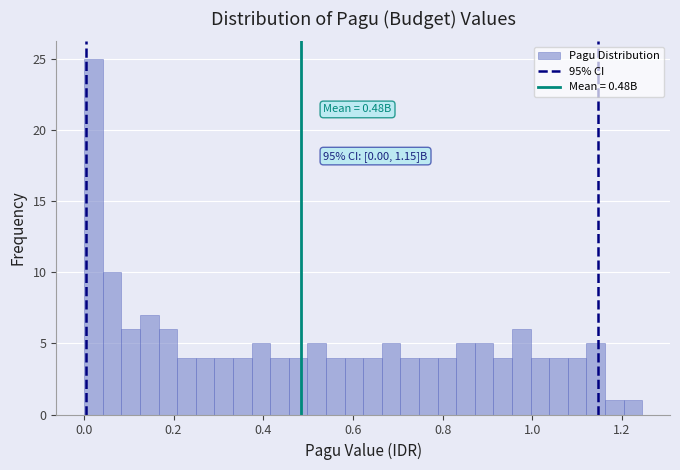

Around what value on the x-axis is the tallest bar? Give the approximate position of its centre, as read against the axis.

0.02